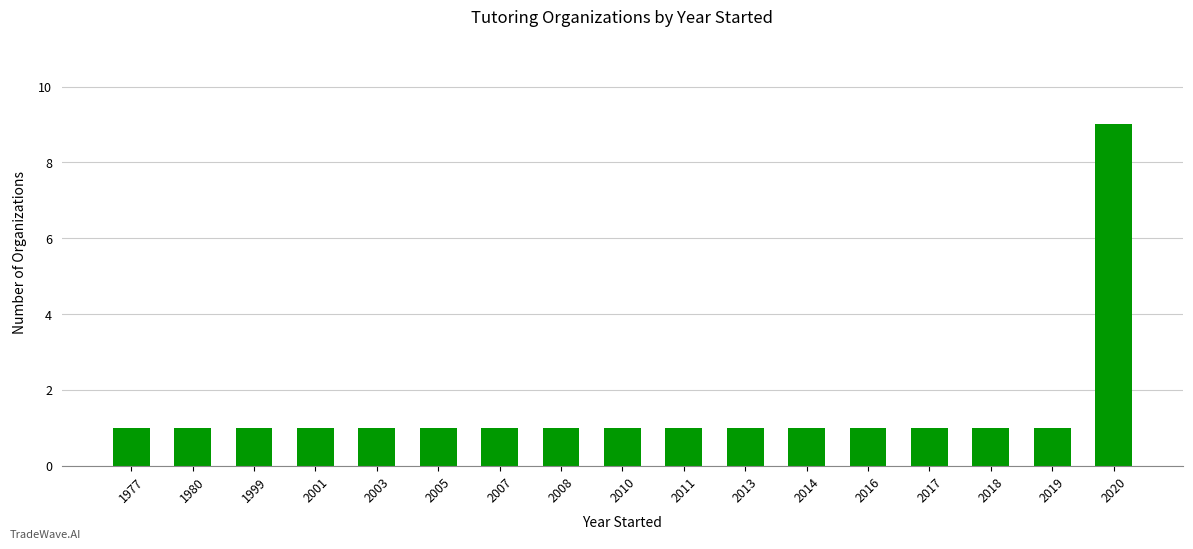

Are the bars horizontal?

No